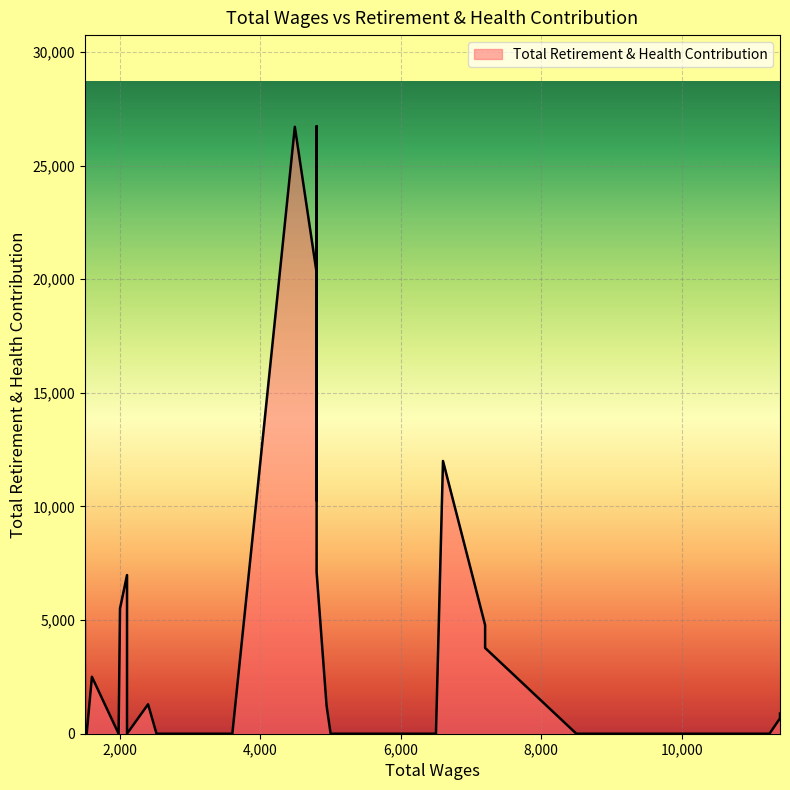

How many values exceed 887?

19